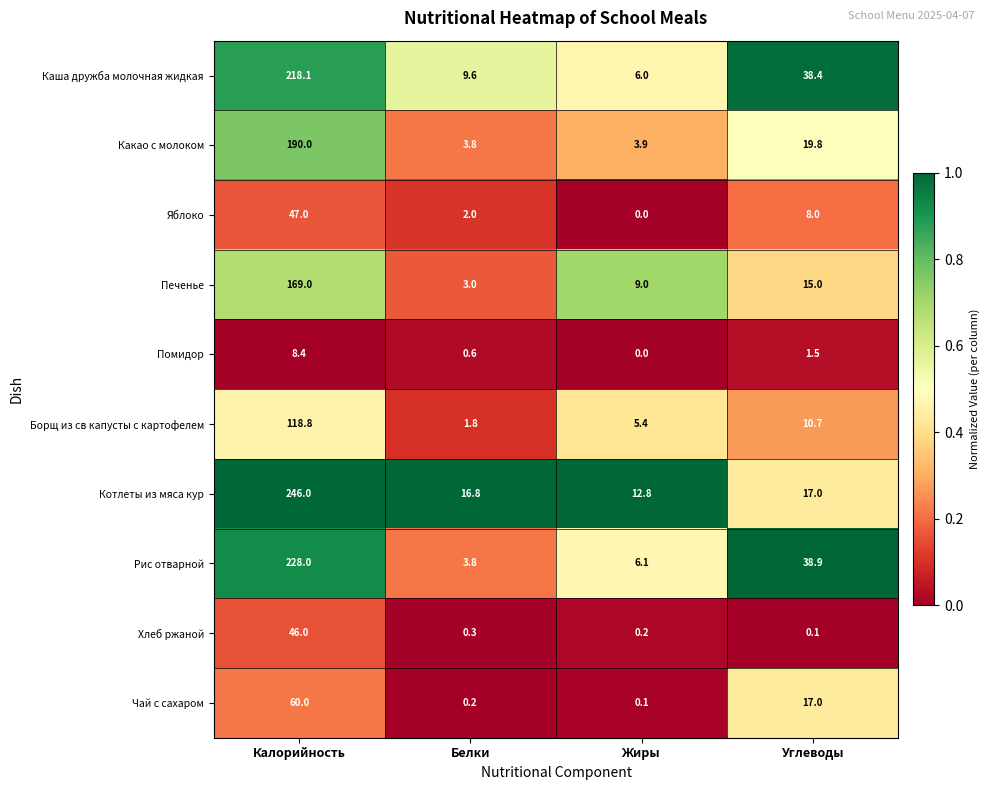

What is the sum of the Борщ из св капусты с картофелем values at Белки and Углеводы?

12.5